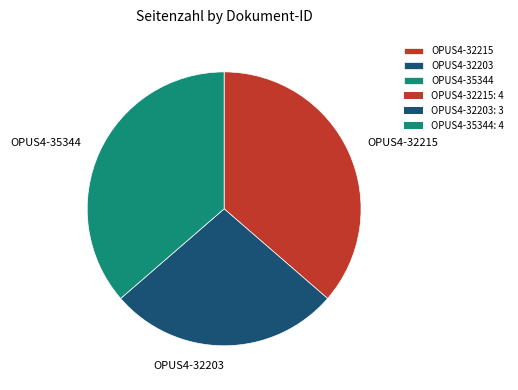

Is OPUS4-32203 the majority of the pie?

No